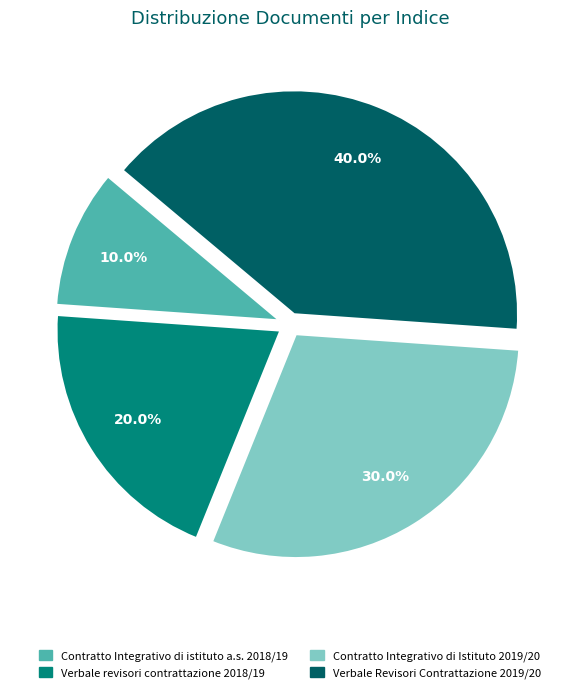

What is the ratio of the value at Verbale revisori contrattazione 2018/19 to the value at Contratto Integrativo di Istituto 2019/20?

0.7